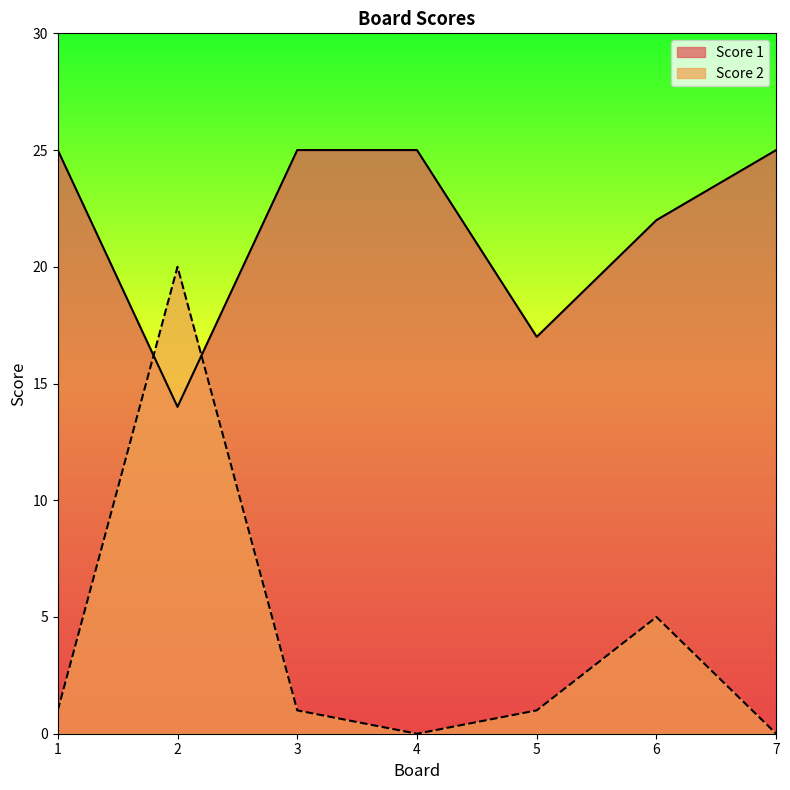

Reading left to right, transcribe all the data shown in this chart.

Score 1: 1=25	2=14	3=25	4=25	5=17	6=22	7=25
Score 2: 1=1	2=20	3=1	4=0	5=1	6=5	7=0